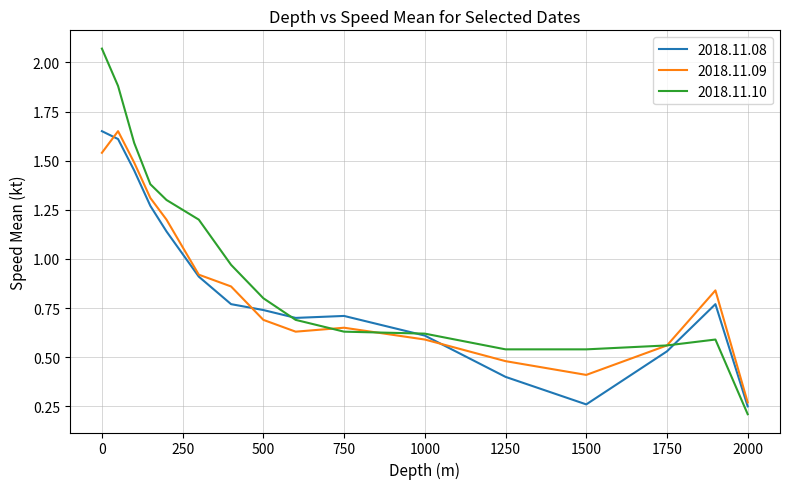

Which series has the largest range (max minus min)?

2018.11.10